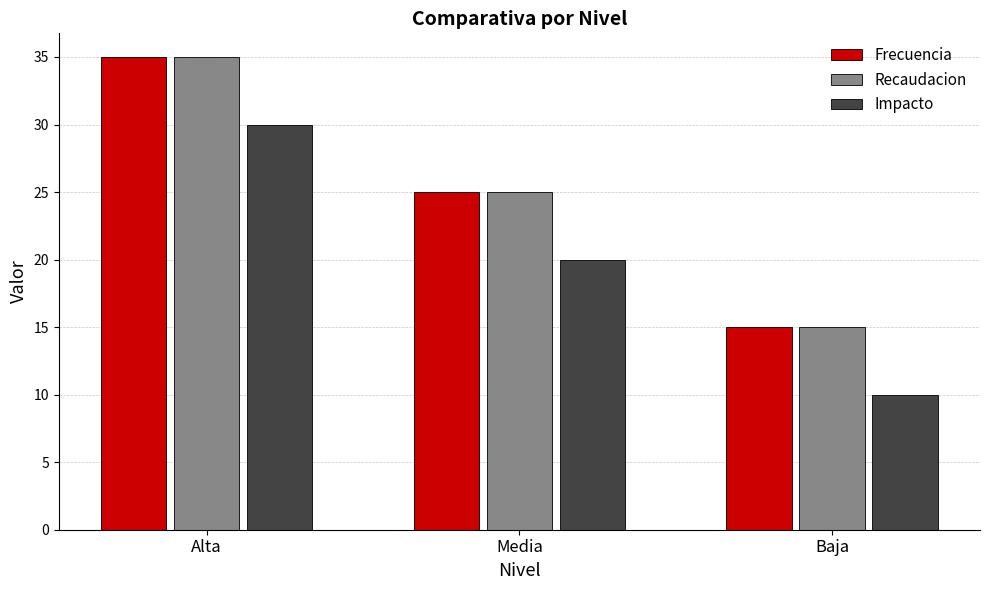

Reading right to left, transcribe all the data shown in this chart.

Frecuencia: Baja=15	Media=25	Alta=35
Recaudacion: Baja=15	Media=25	Alta=35
Impacto: Baja=10	Media=20	Alta=30